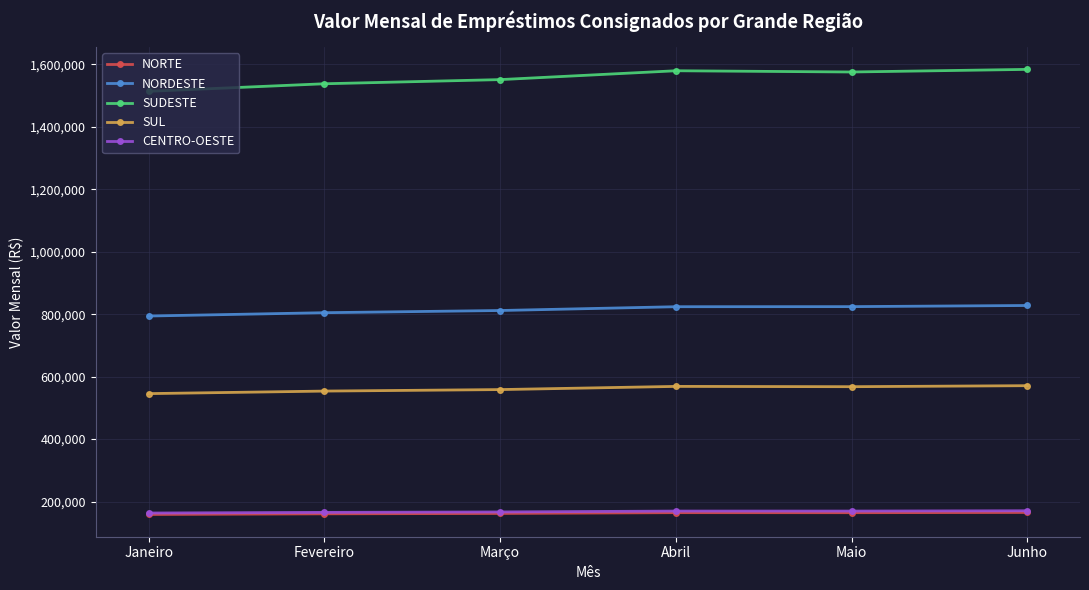

True or false: SUDESTE and CENTRO-OESTE cross at least once.

False